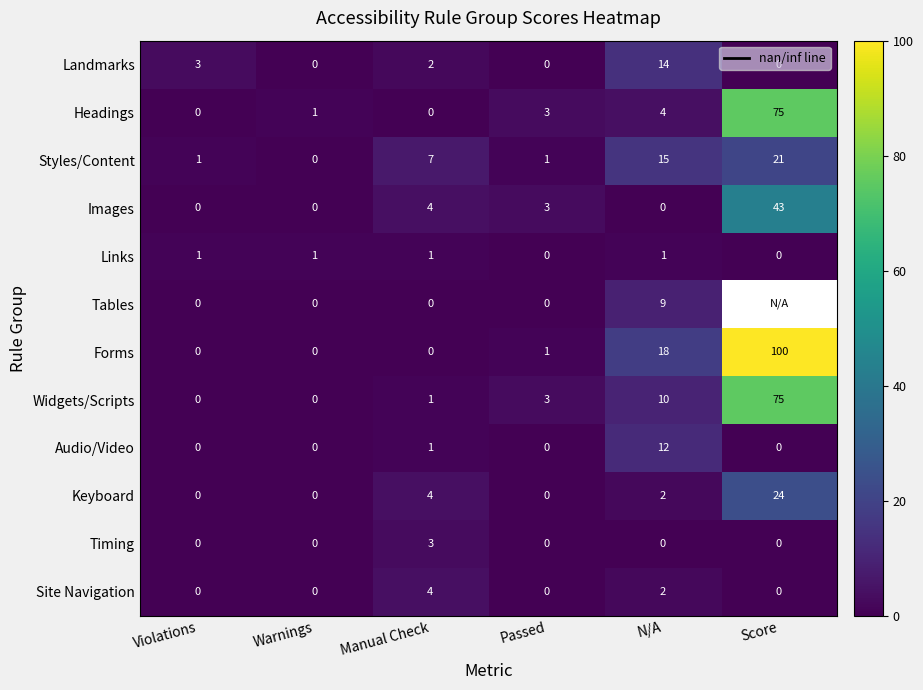

At which label is Forms closest to 50?

N/A